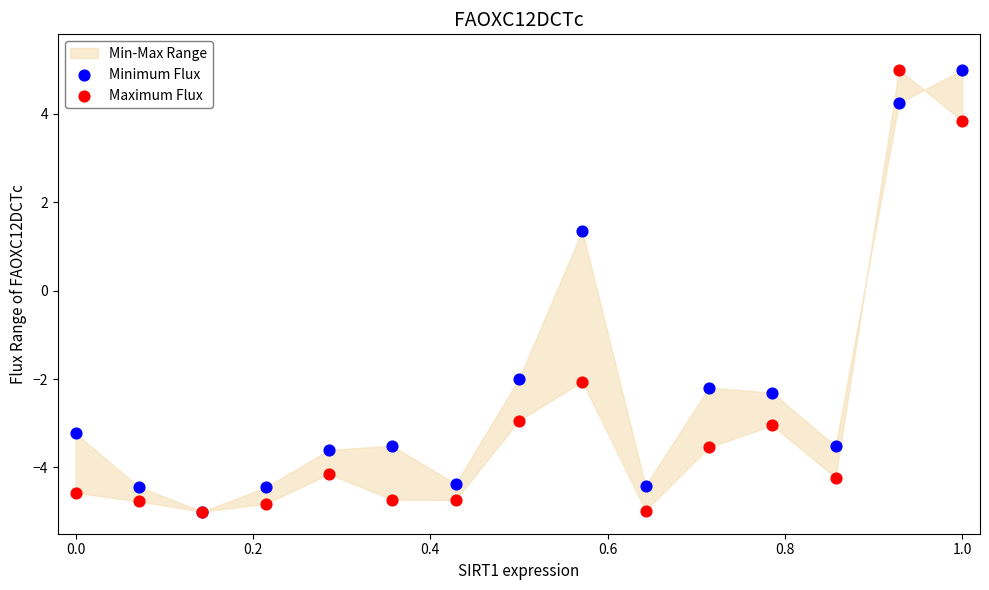

In the Maximum Flux series, what Y value is closest to 0?

-2.1